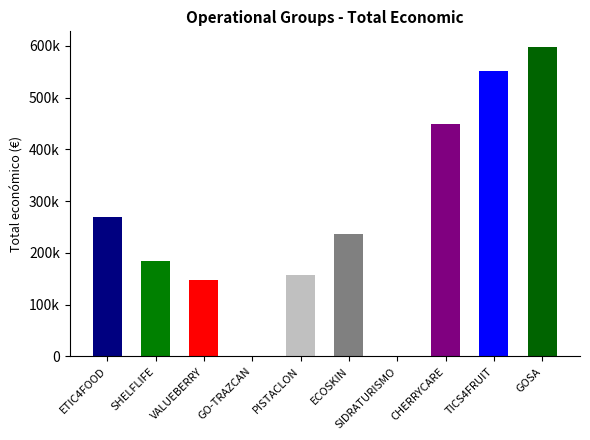

Reading left to right, list all the values displayed in this chart.

268630	184422	147166	0	157500	237343	0	449494	551174	597896